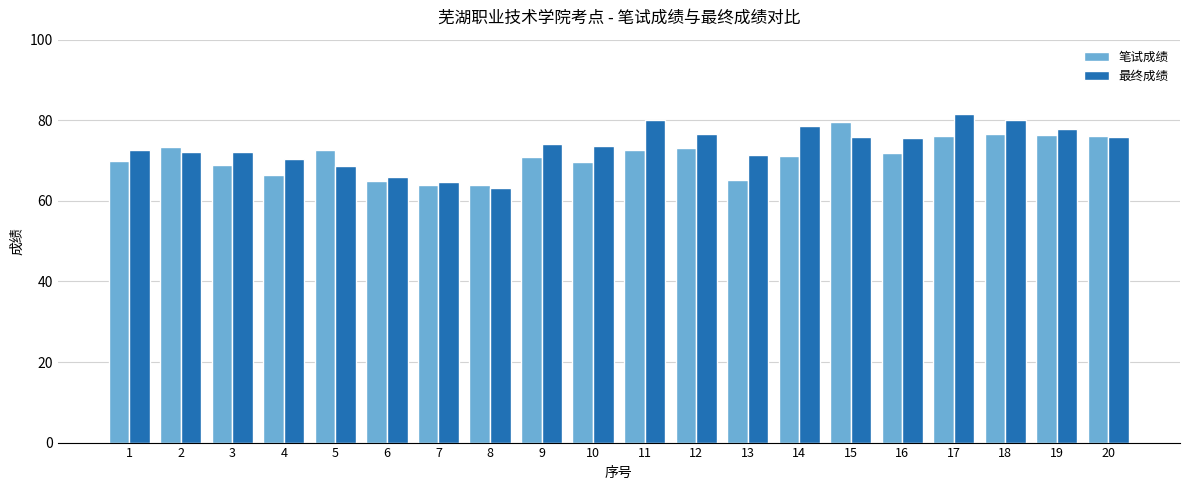

Rank the series at 9 from highest to lowest value.

最终成绩, 笔试成绩